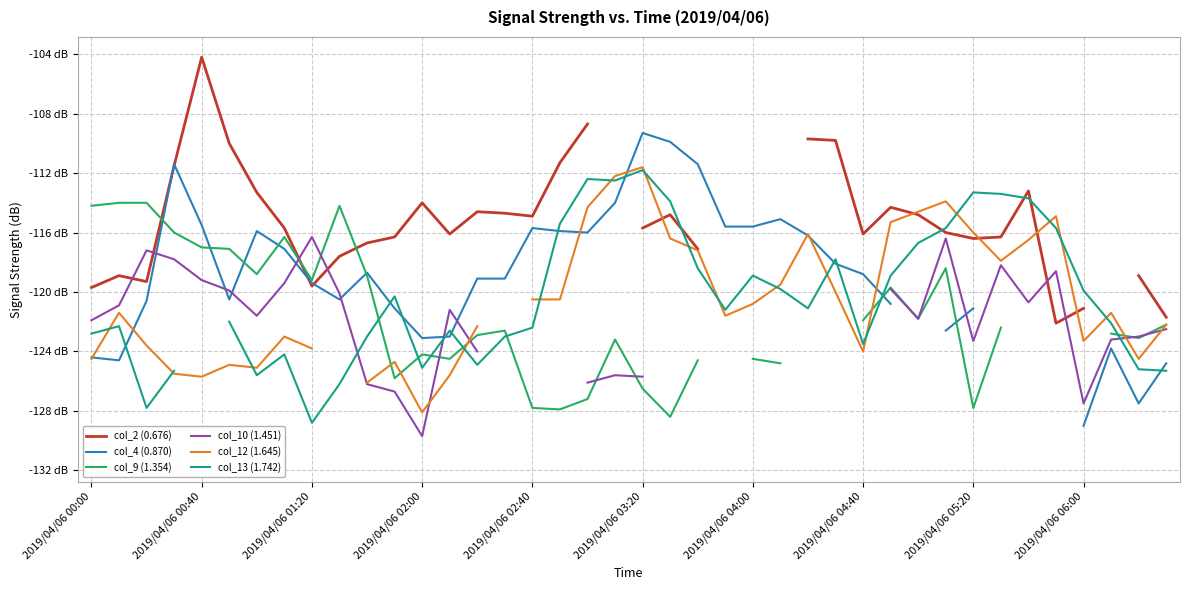

How many data points in col_2 (0.676) are above -114?

9